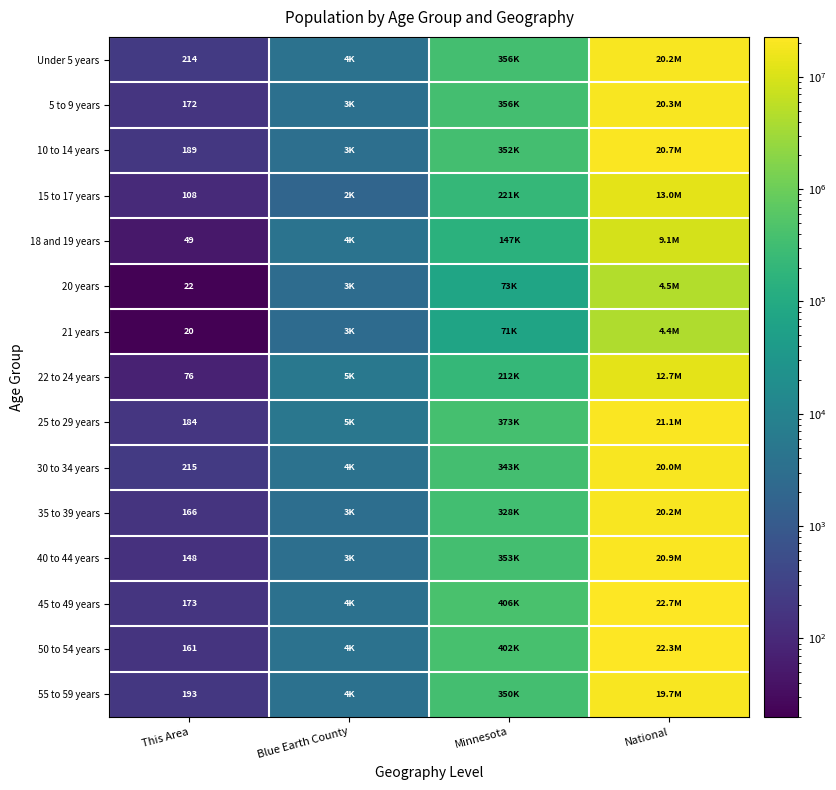

What is the sum of all 40 to 44 years values?

21247282